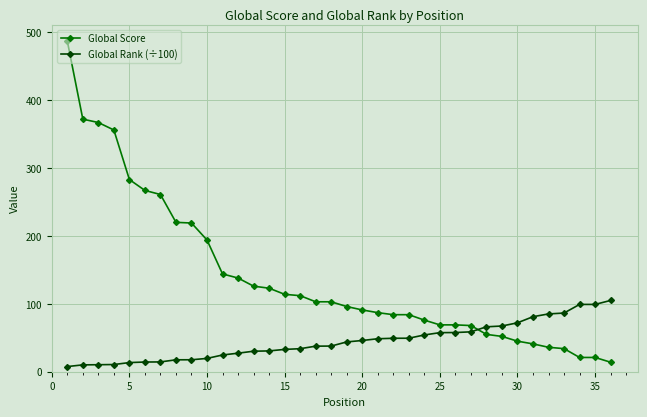

List the series in order of their peak value, highest first.

Global Score, Global Rank (÷100)